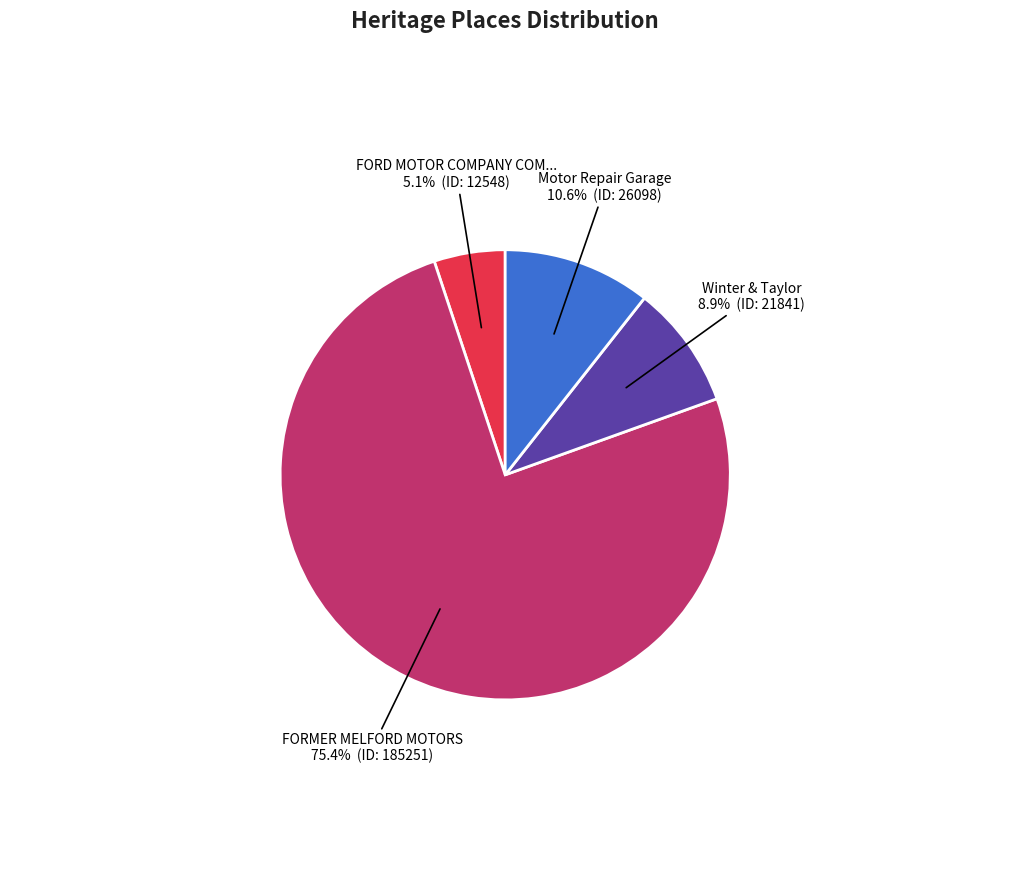

Is there any slice that represents more than half of the pie?

Yes